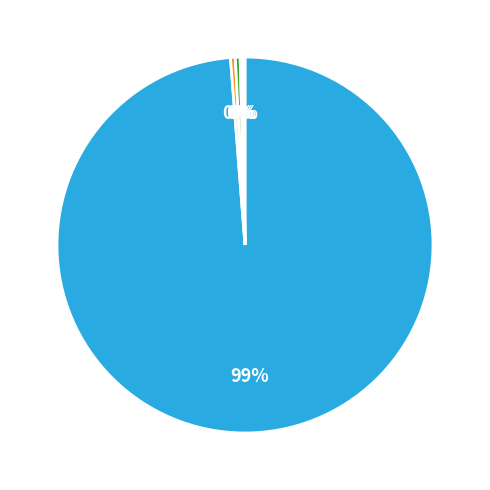

Does any single category account for the majority?

Yes